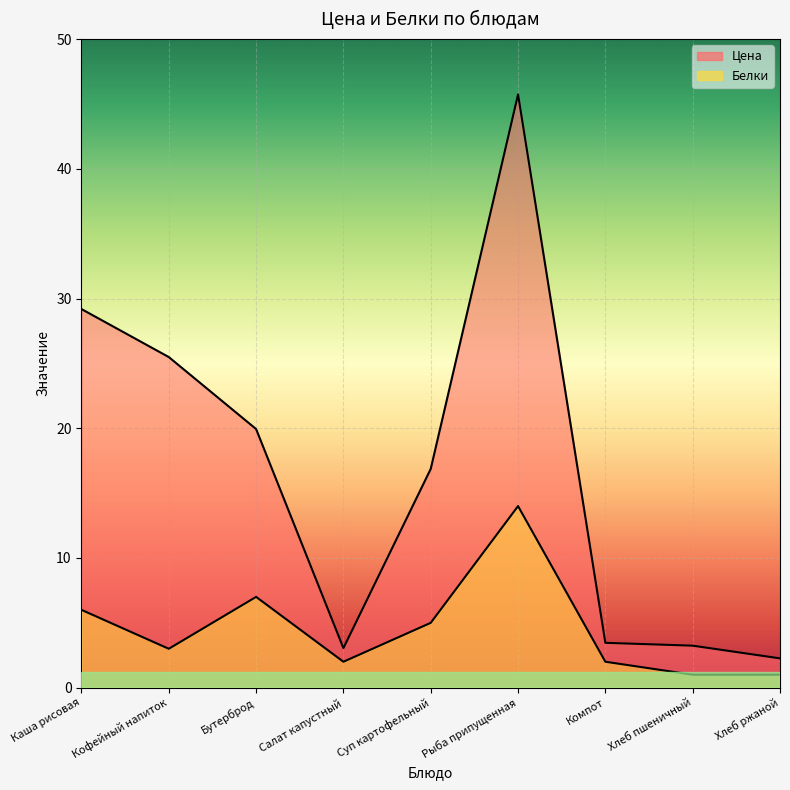

What are all the series names shown in the legend?

Цена, Белки